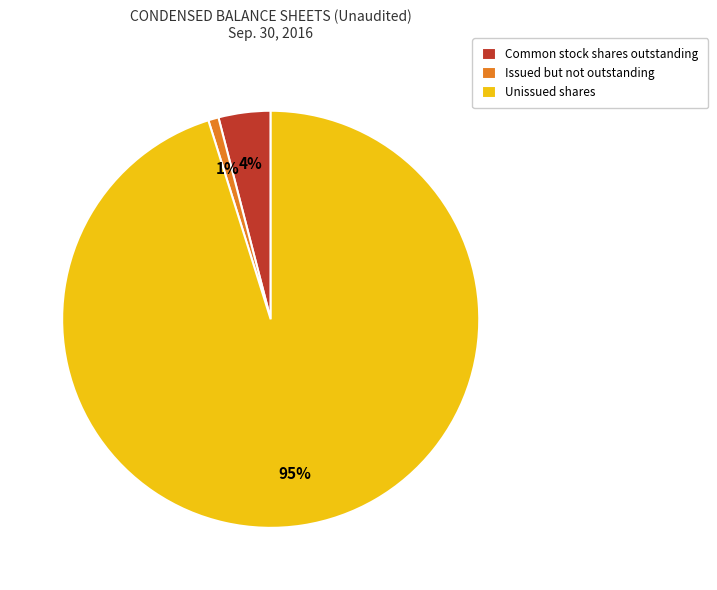

Between Issued but not outstanding and Common stock shares outstanding, which is larger?

Common stock shares outstanding